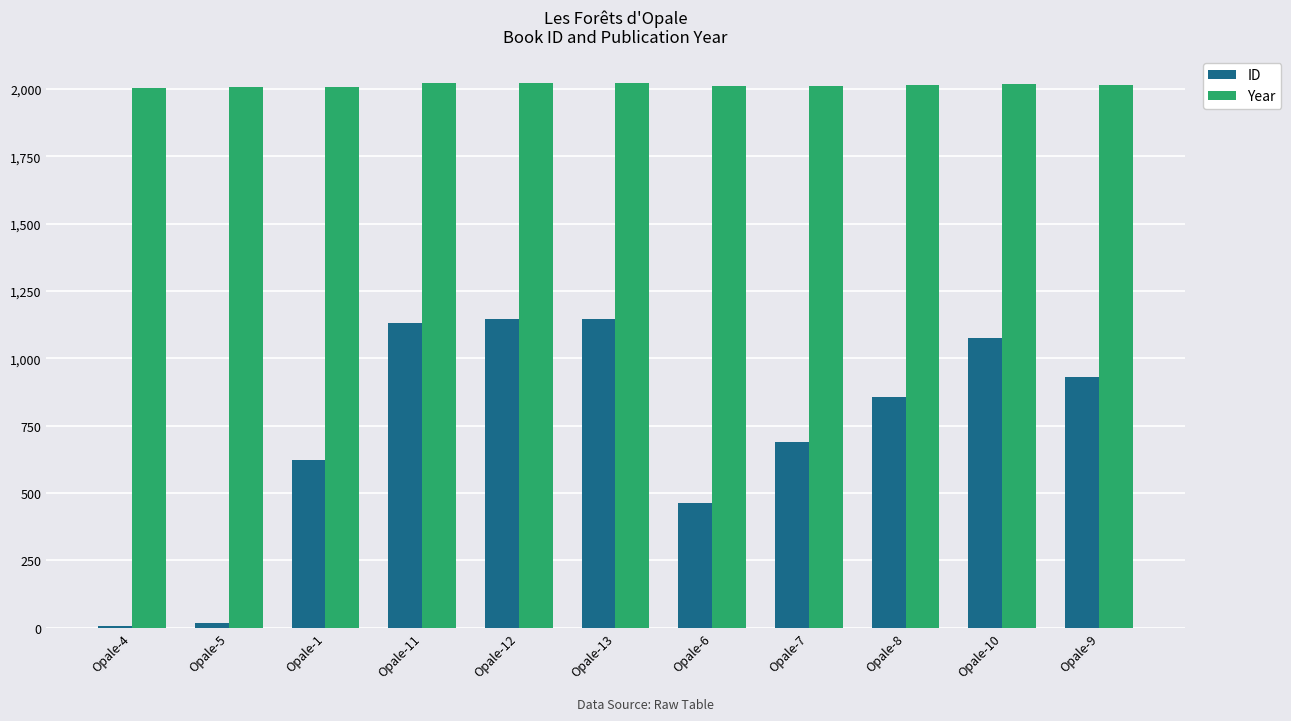

How many bars are there in each group?

2